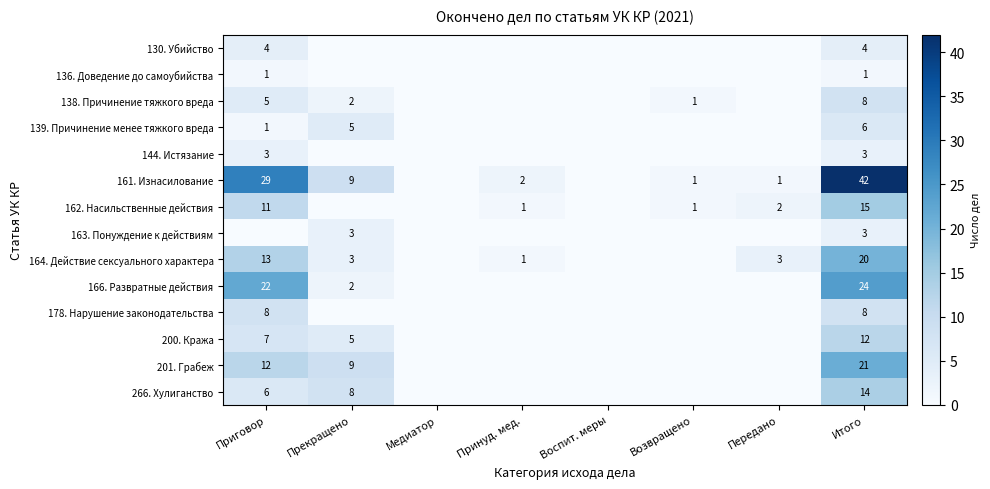

What is the total value across all series at Итого?

181